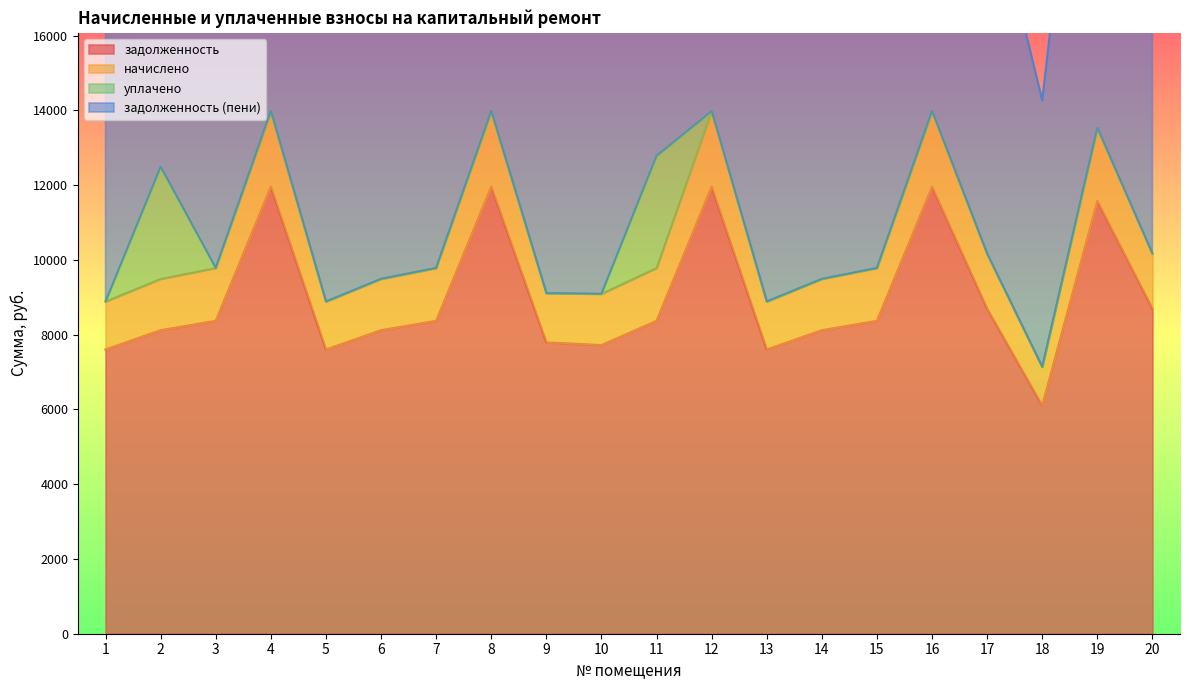

Which series changed the most between 13 and 14?

начислено